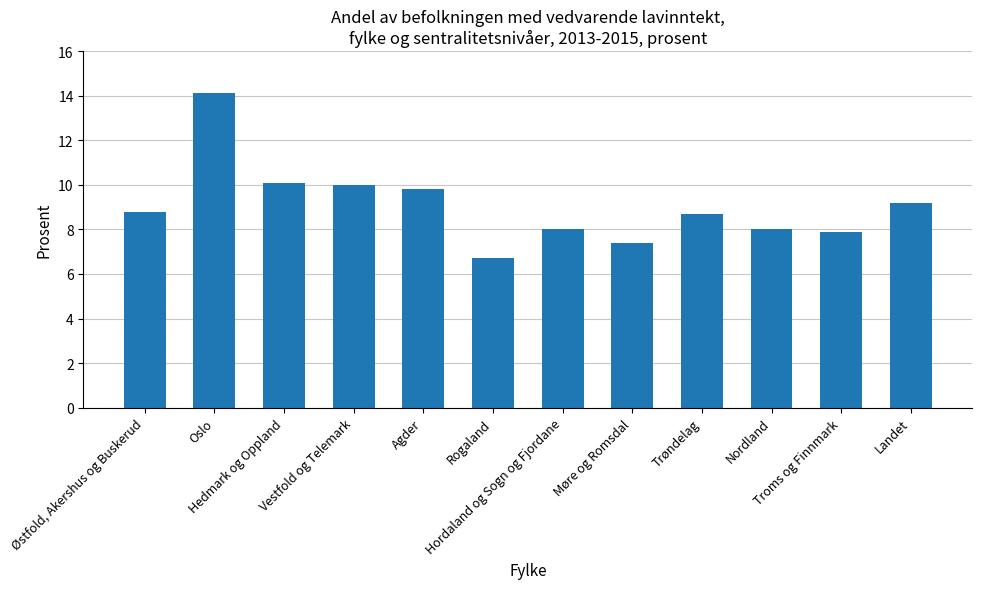

How many data points does each series have?

12